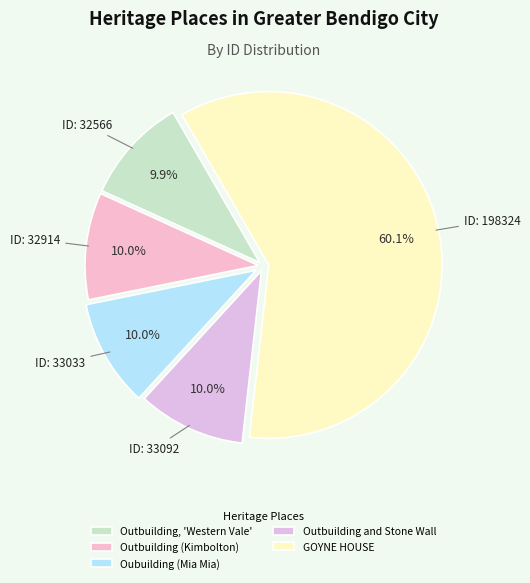

What is the total percentage of Outbuilding (Kimbolton) and Outbuilding, 'Western Vale'?

19.8%